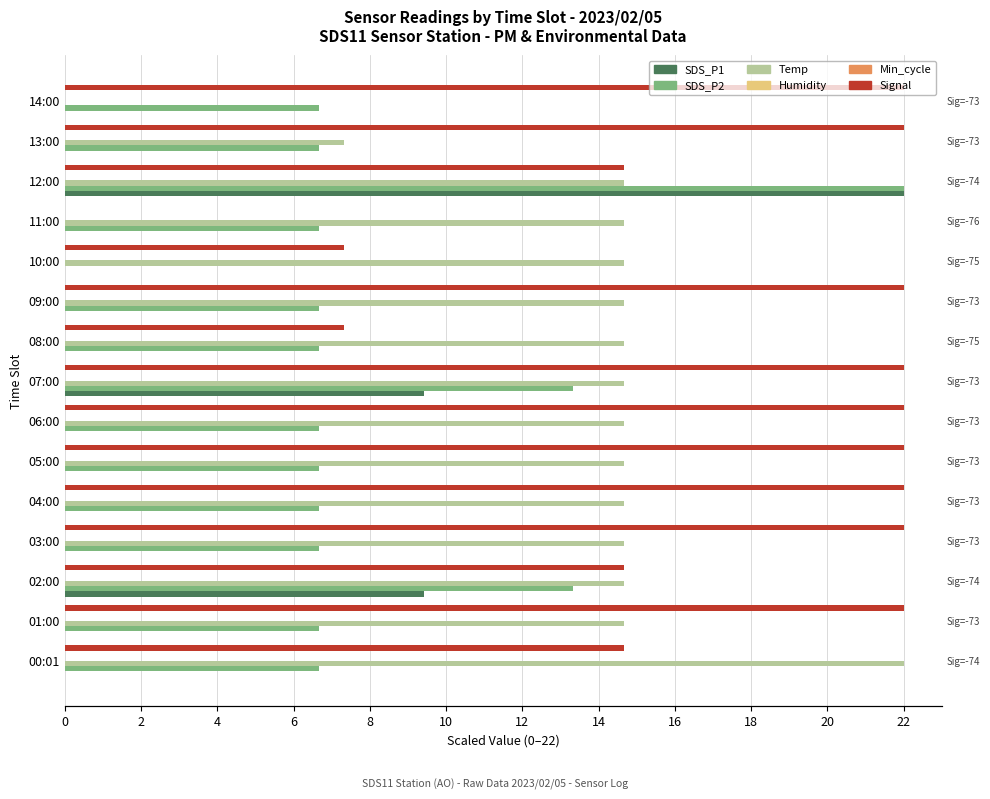

List the series in order of their peak value, highest first.

SDS_P1, SDS_P2, Temp, Signal, Humidity, Min_cycle